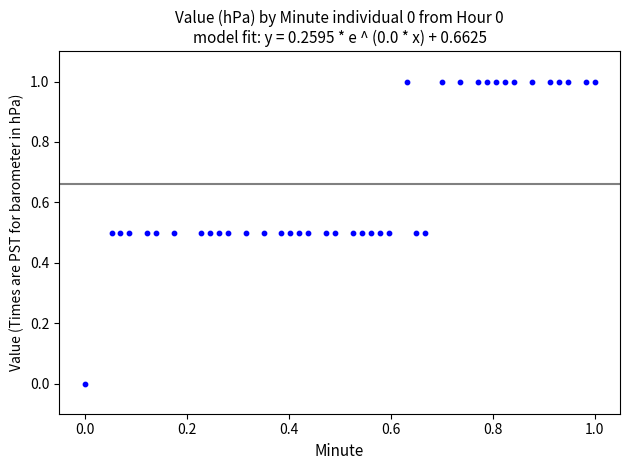

What is the range of X values (max minus min)?

1.0